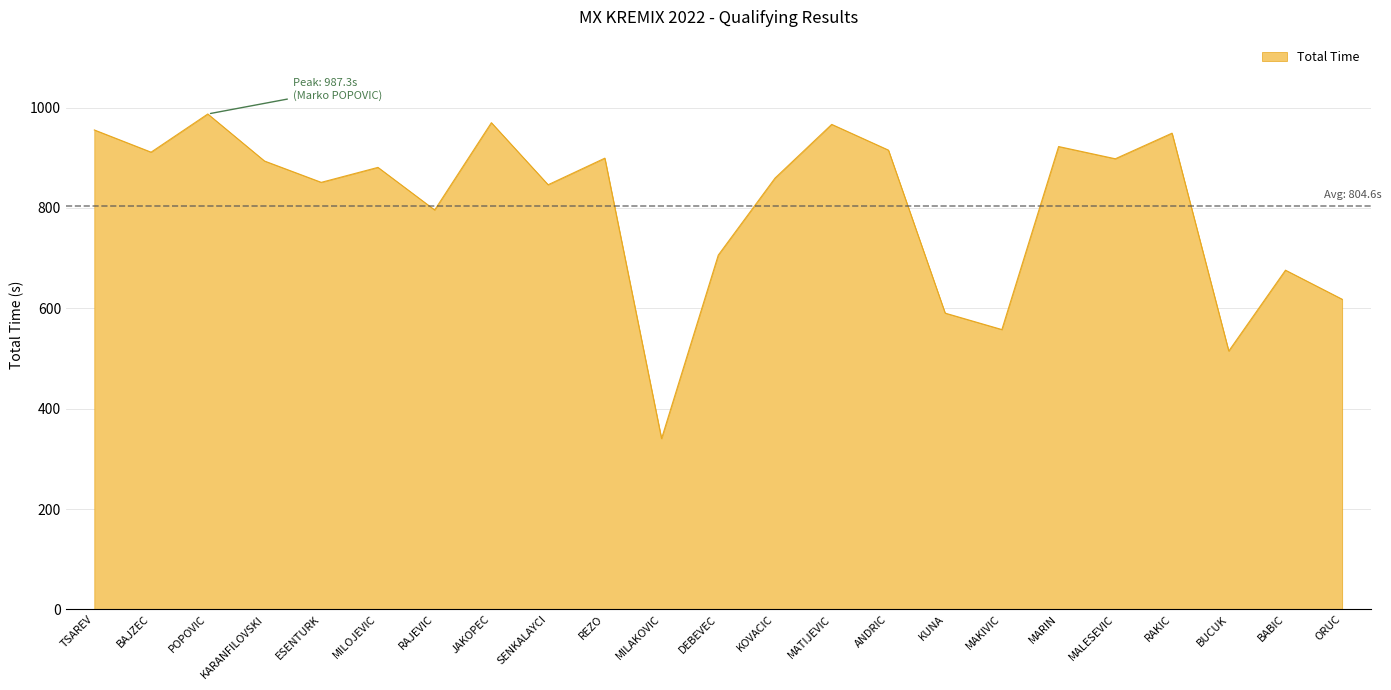

Which category has the lowest value across all series?

MILAKOVIC